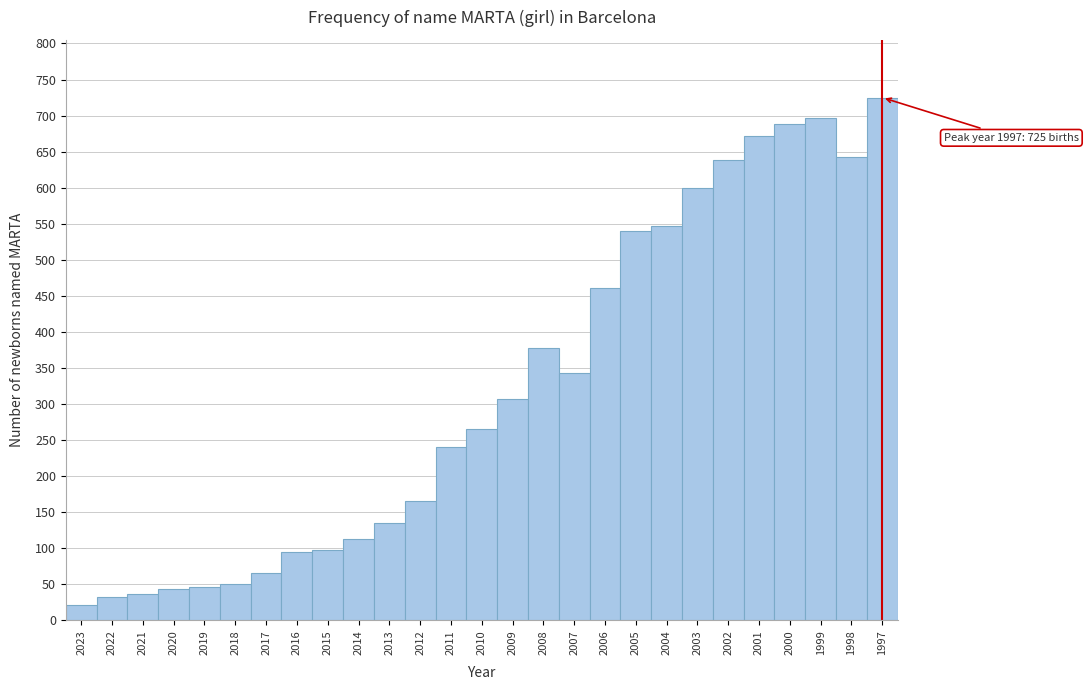

What is the difference between the second highest and minimum values?

675